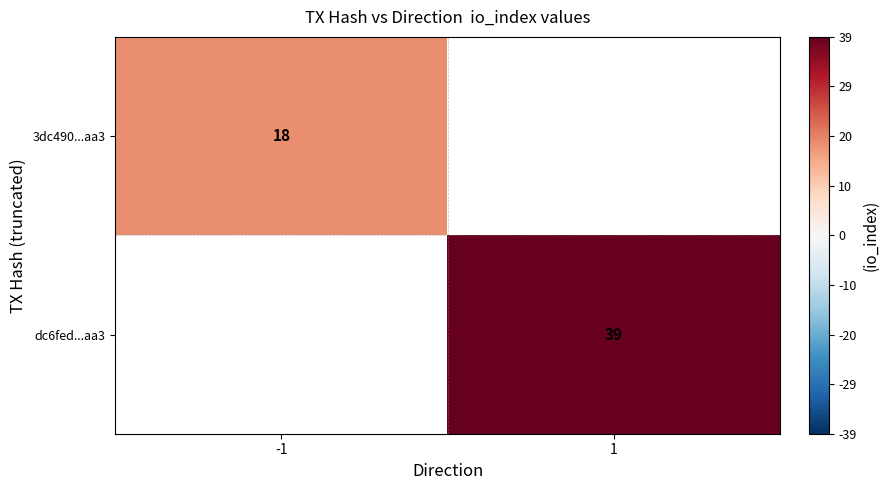

True or false: dc6fed...aa3 has a value of 39 at 1.

True